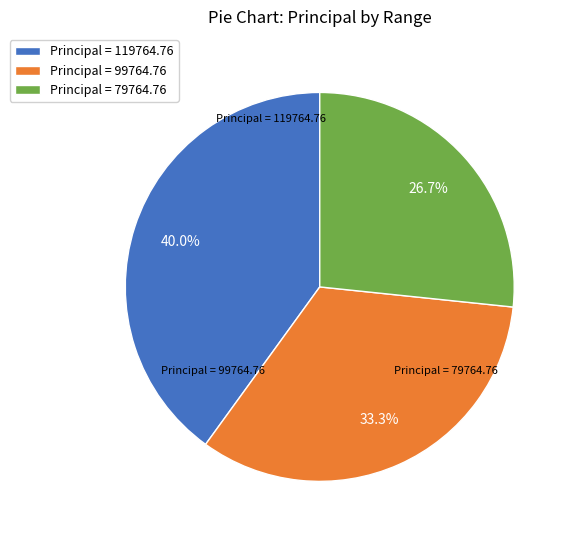

Which category has the smallest portion of the pie?

Principal = 79764.76